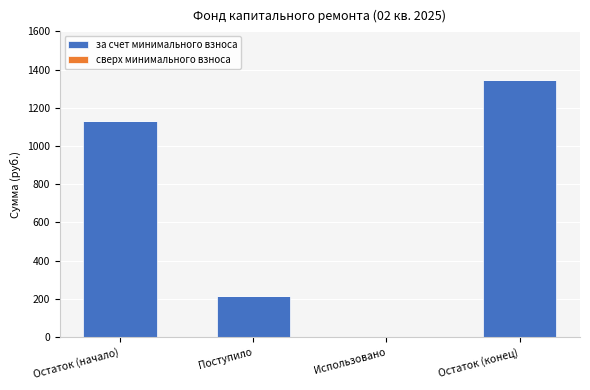

Are the bars horizontal?

No